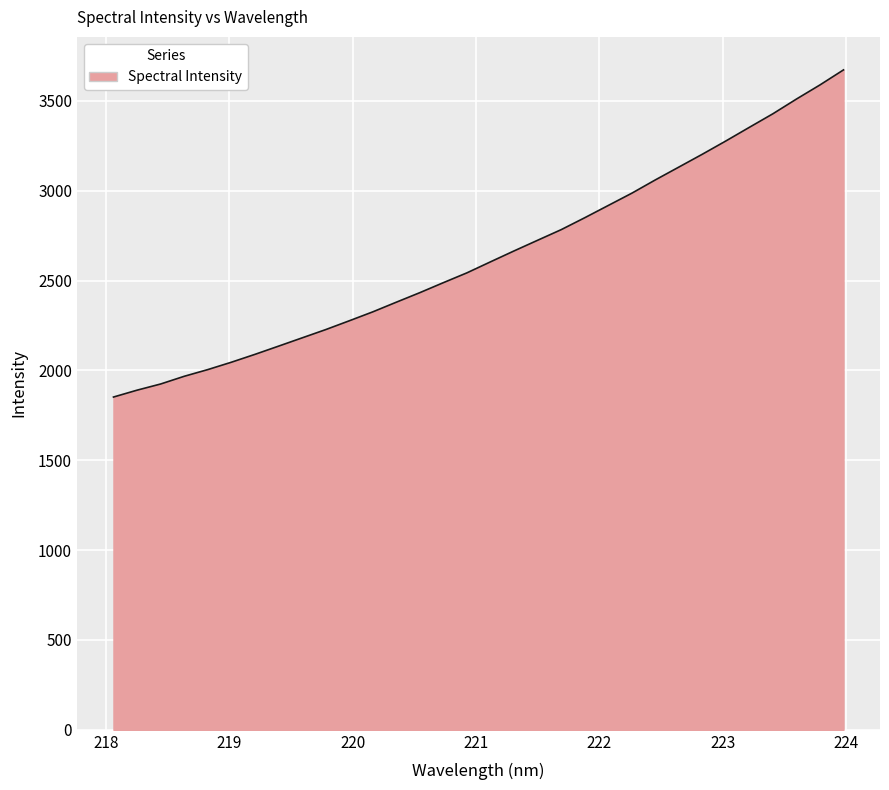

What is the maximum value shown in the chart?

3672.3